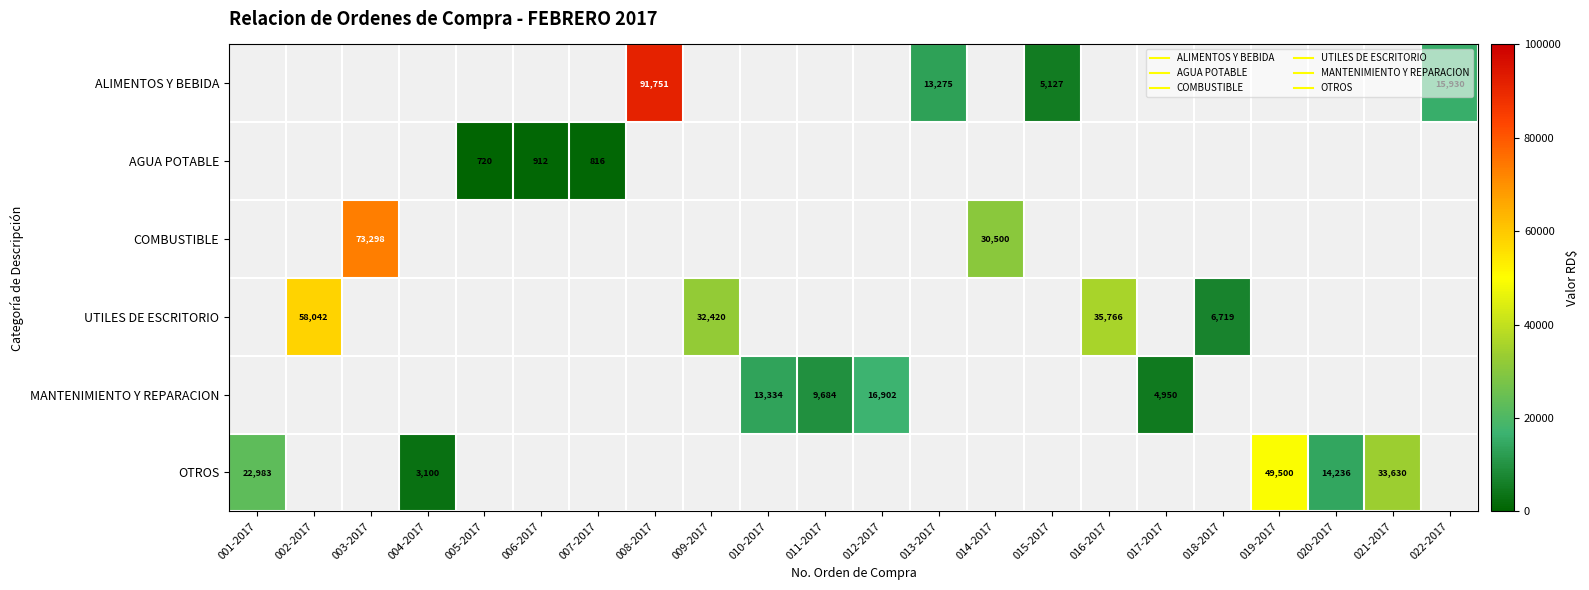

What is the minimum value shown in the chart?

720.0